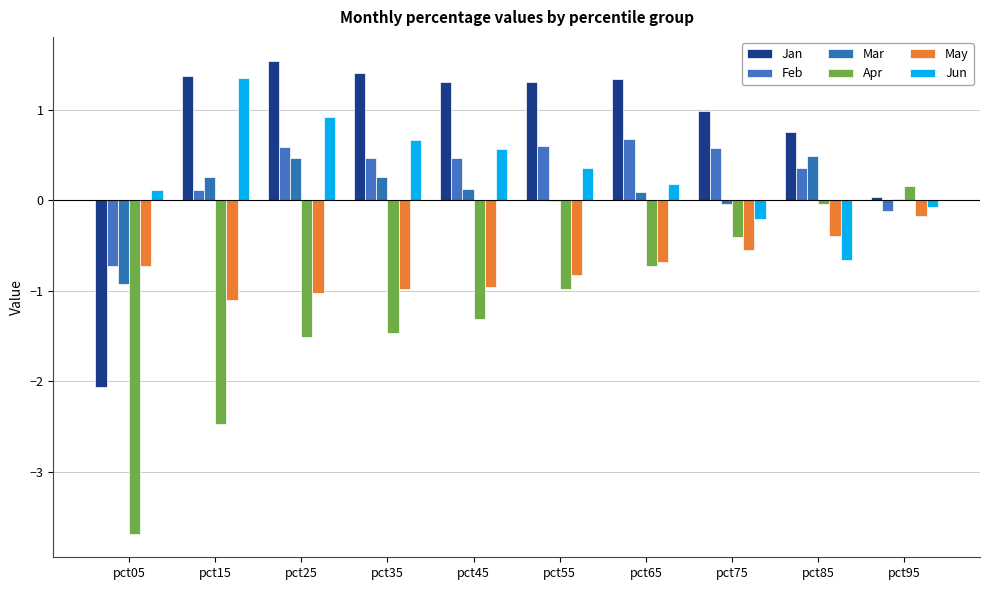

What is the difference between the second highest and minimum values in the Feb series?

1.3